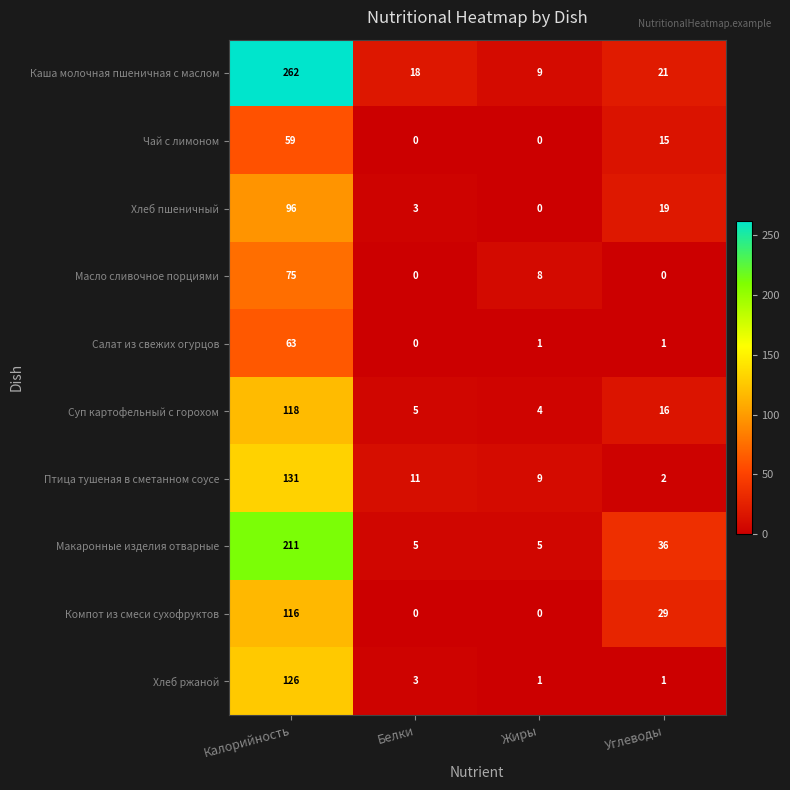

Which category has the highest value in the Птица тушеная в сметанном соусе series?

Калорийность